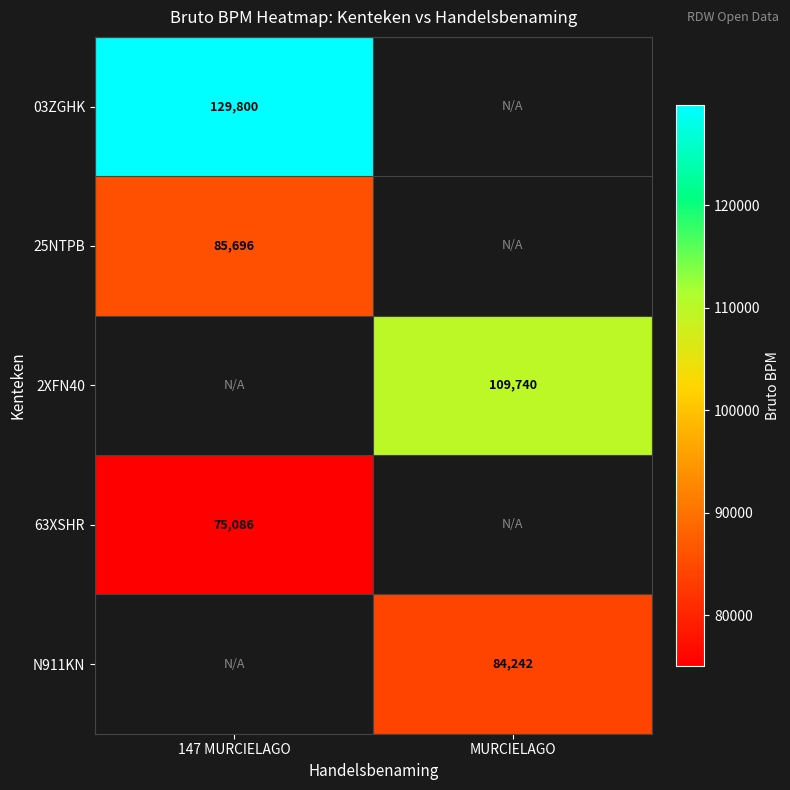

How many categories are shown in the chart?

2